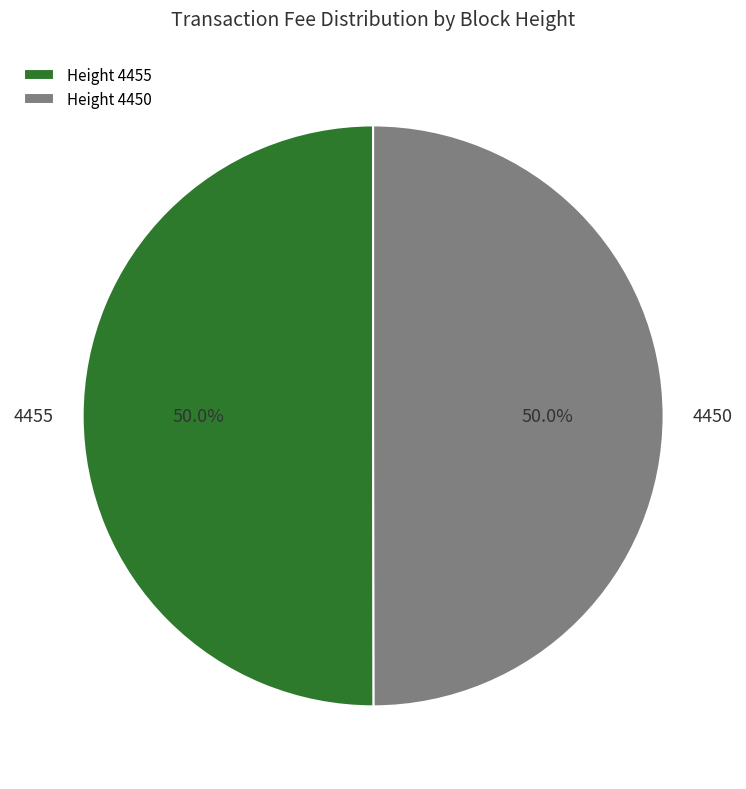

Approximately how many times larger is the value at 4455 compared to 4450?

1.0